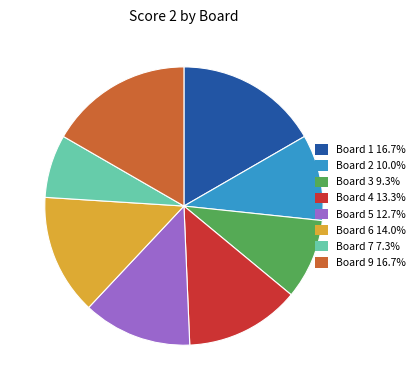

What is the ratio of the value at Board 4 13.3% to the value at Board 1 16.7%?

0.8